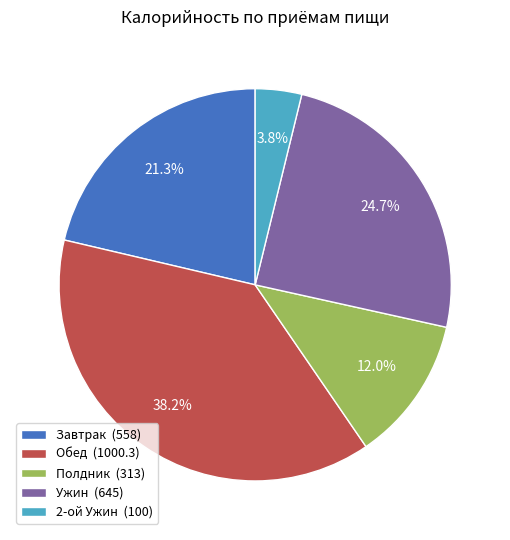

Count the number of slices in the pie.

5